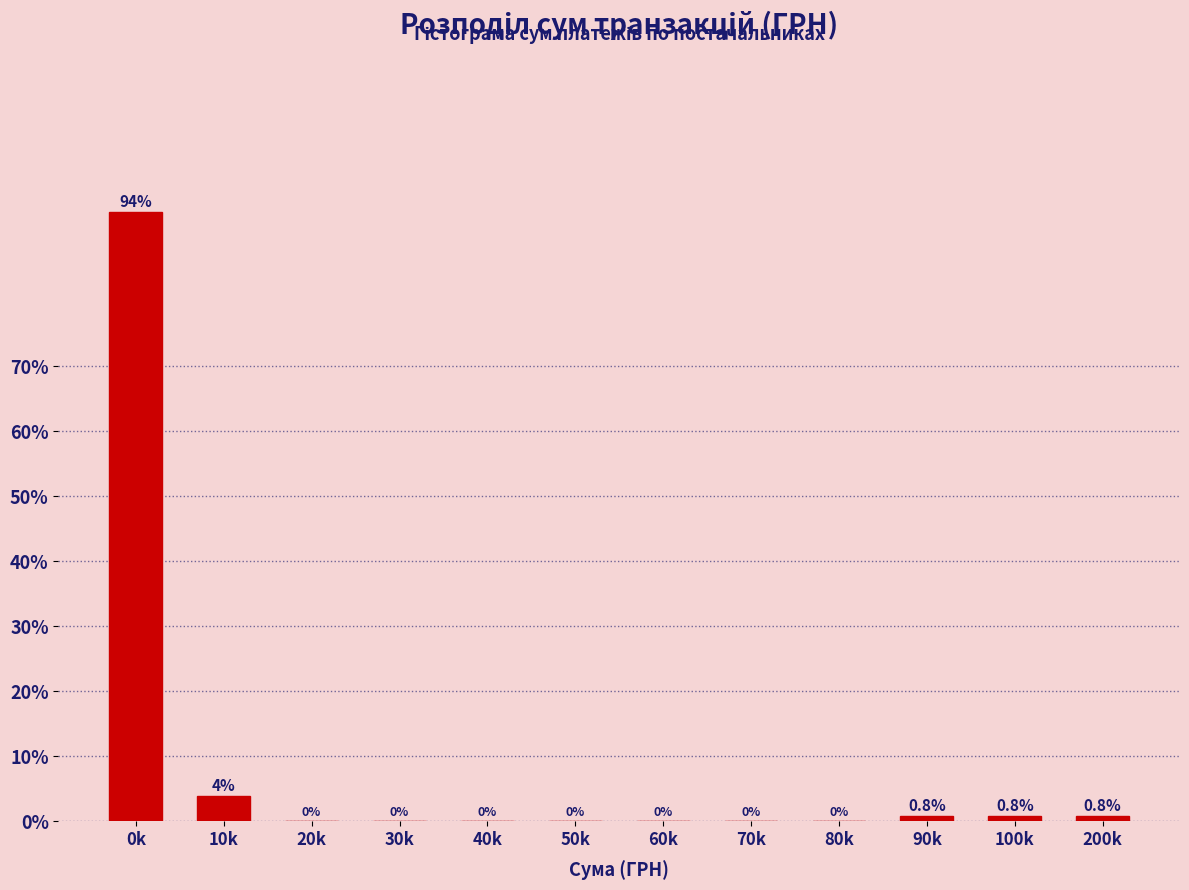

Reading left to right, what are all the values shown in this chart?

0k=93.8	10k=3.9	20k=0.0	30k=0.0	40k=0.0	50k=0.0	60k=0.0	70k=0.0	80k=0.0	90k=0.8	100k=0.8	200k=0.8